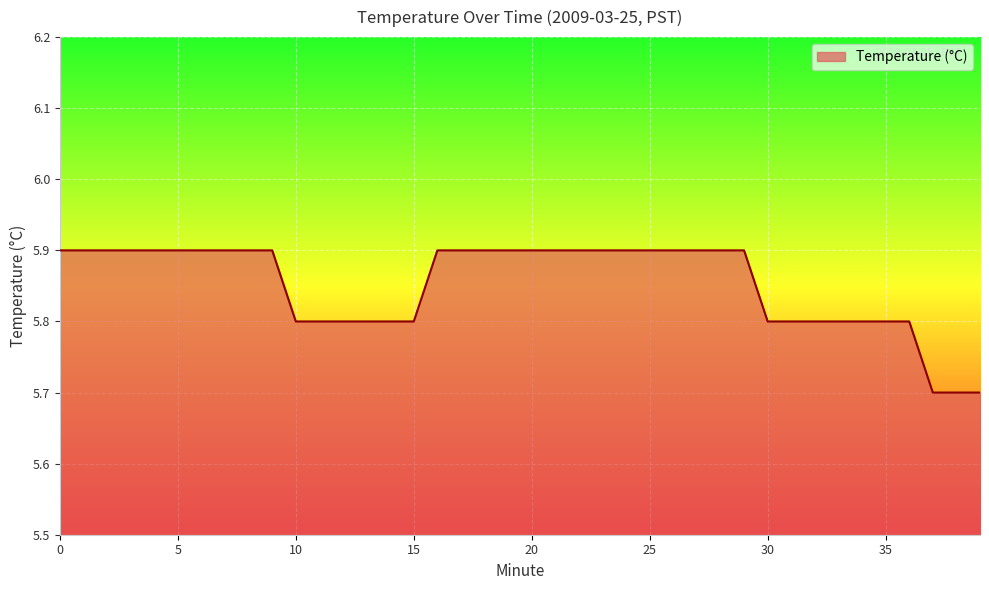

What is the maximum value shown in the chart?

5.9